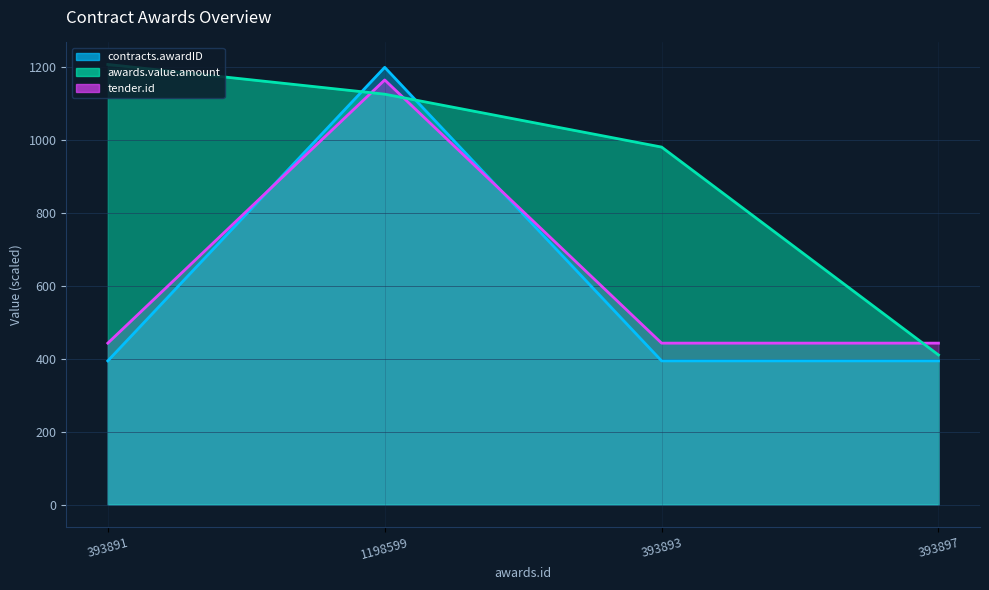

Which category has the lowest value in the tender.id series?

393891